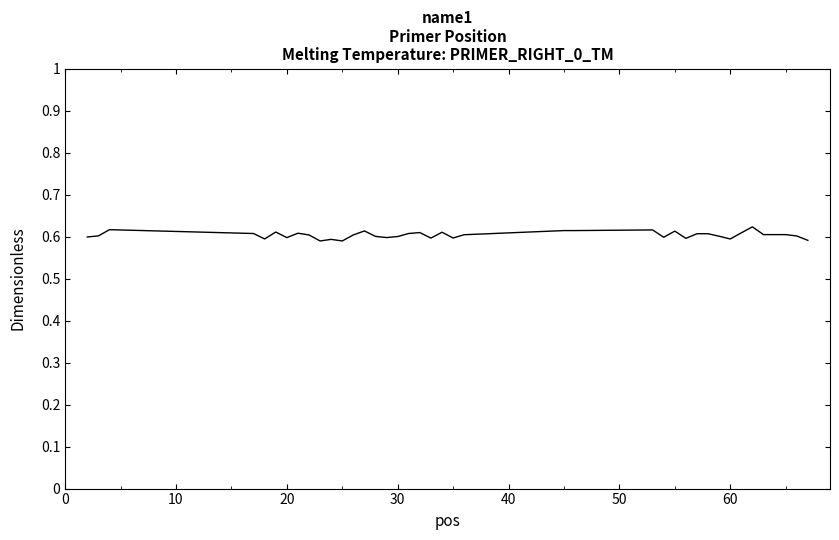

How many lines are shown in the chart?

1